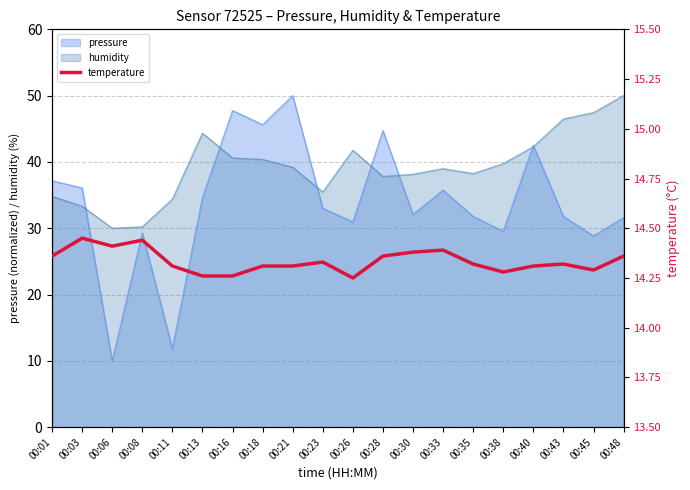

What is the average value?

14.3